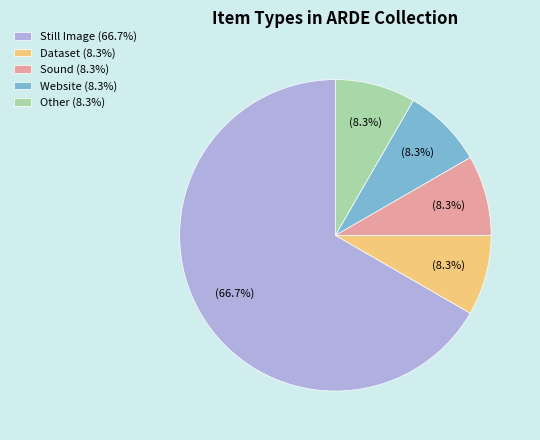

True or false: Still Image accounts for 72% of the total.

False